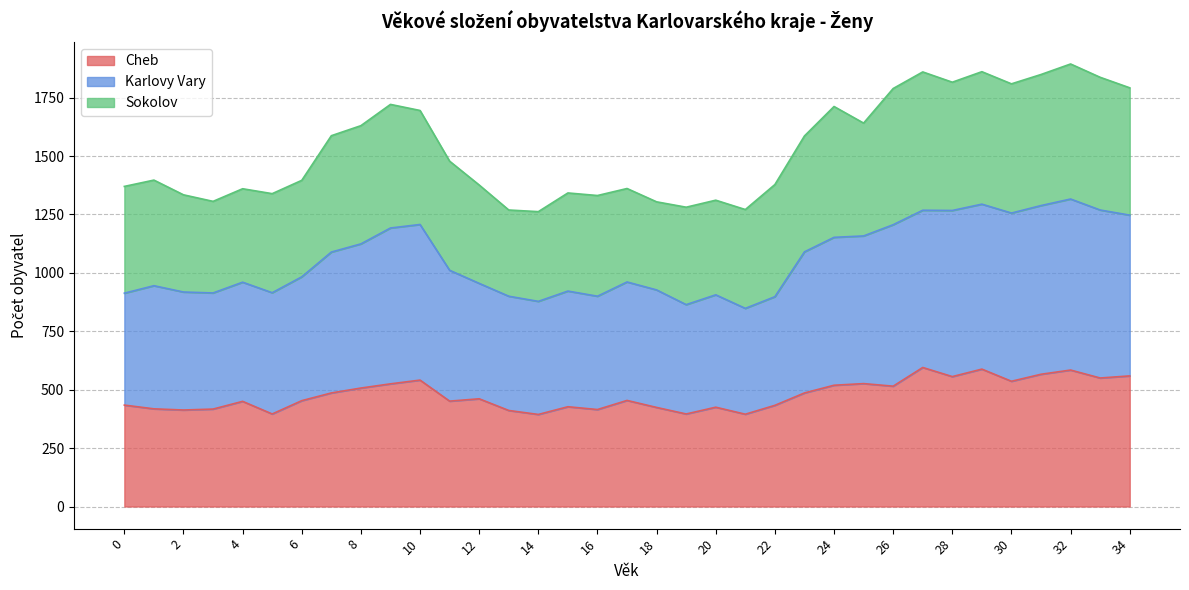

What are all the series names shown in the legend?

Cheb, Karlovy Vary, Sokolov